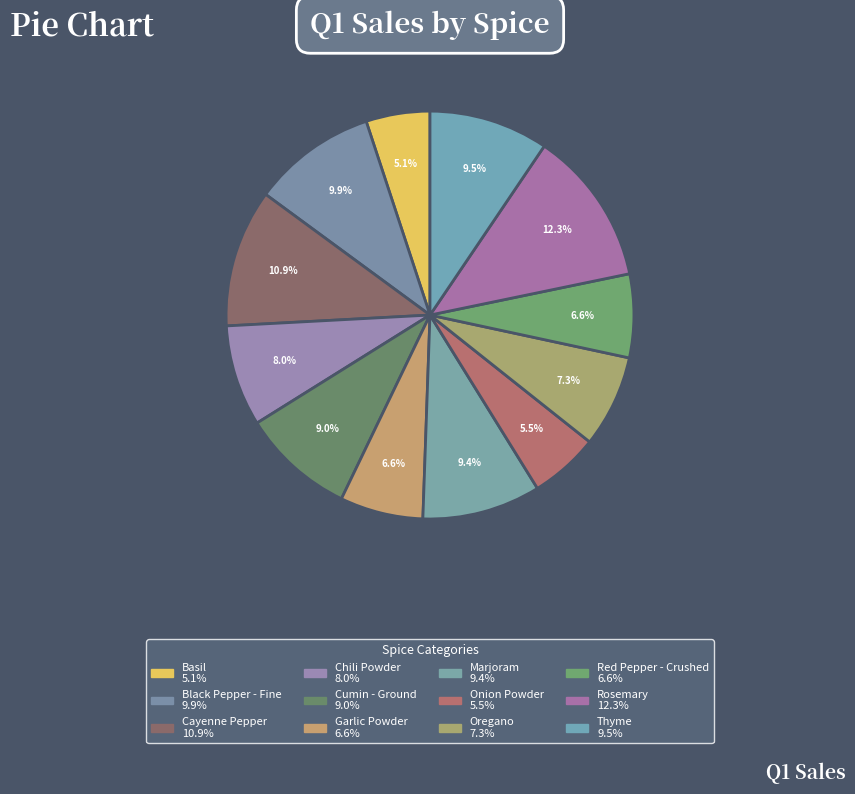

How many segments does this pie chart have?

12